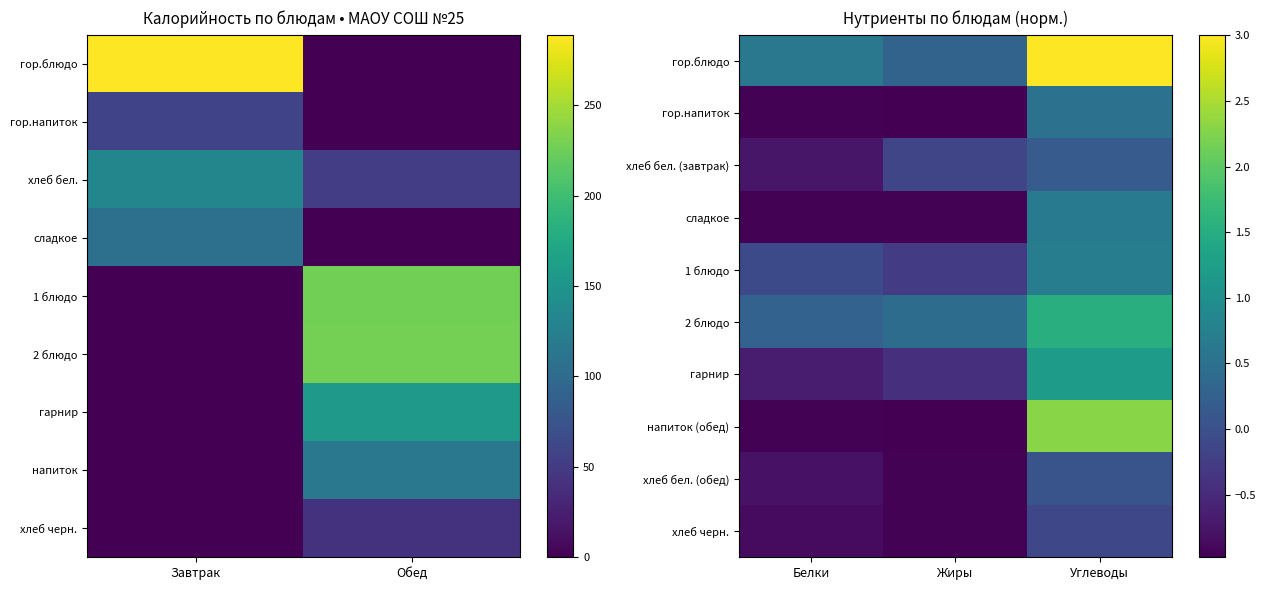

At how many categories does at least one series exceed 0?

3